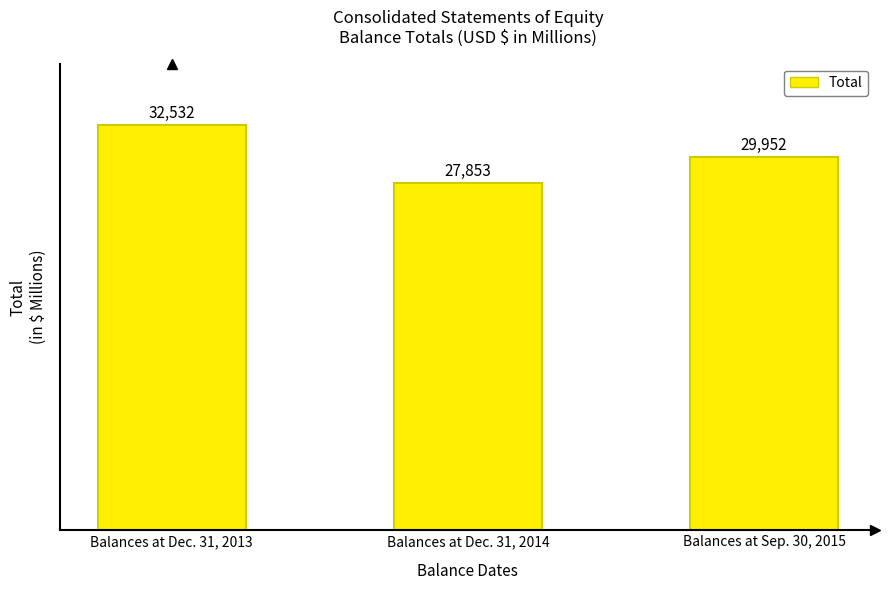

What is the change in value from Balances at Dec. 31, 2013 to Balances at Sep. 30, 2015?

-2580